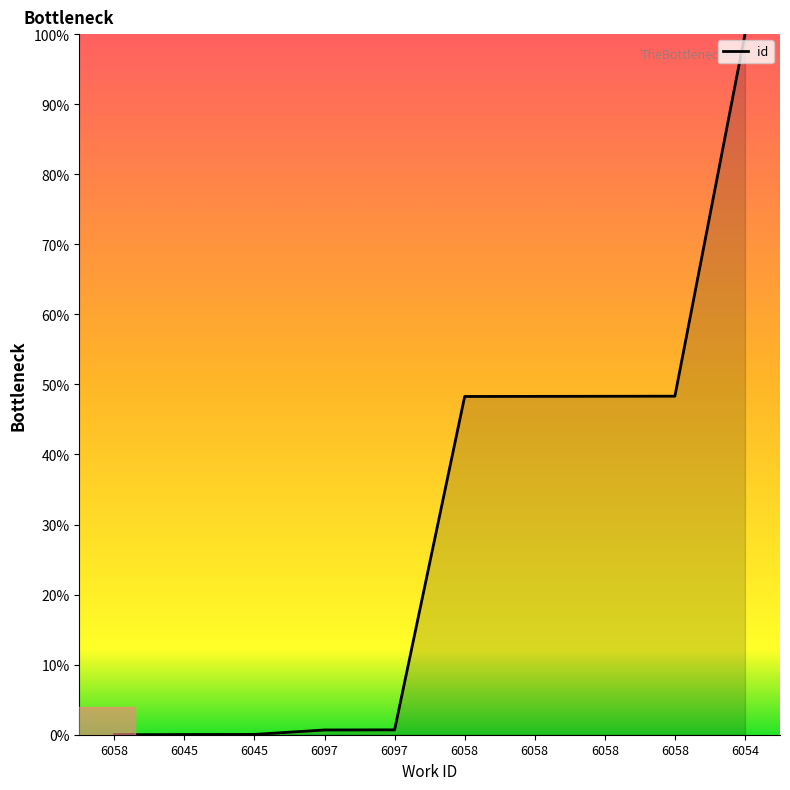

How many lines are shown in the chart?

1